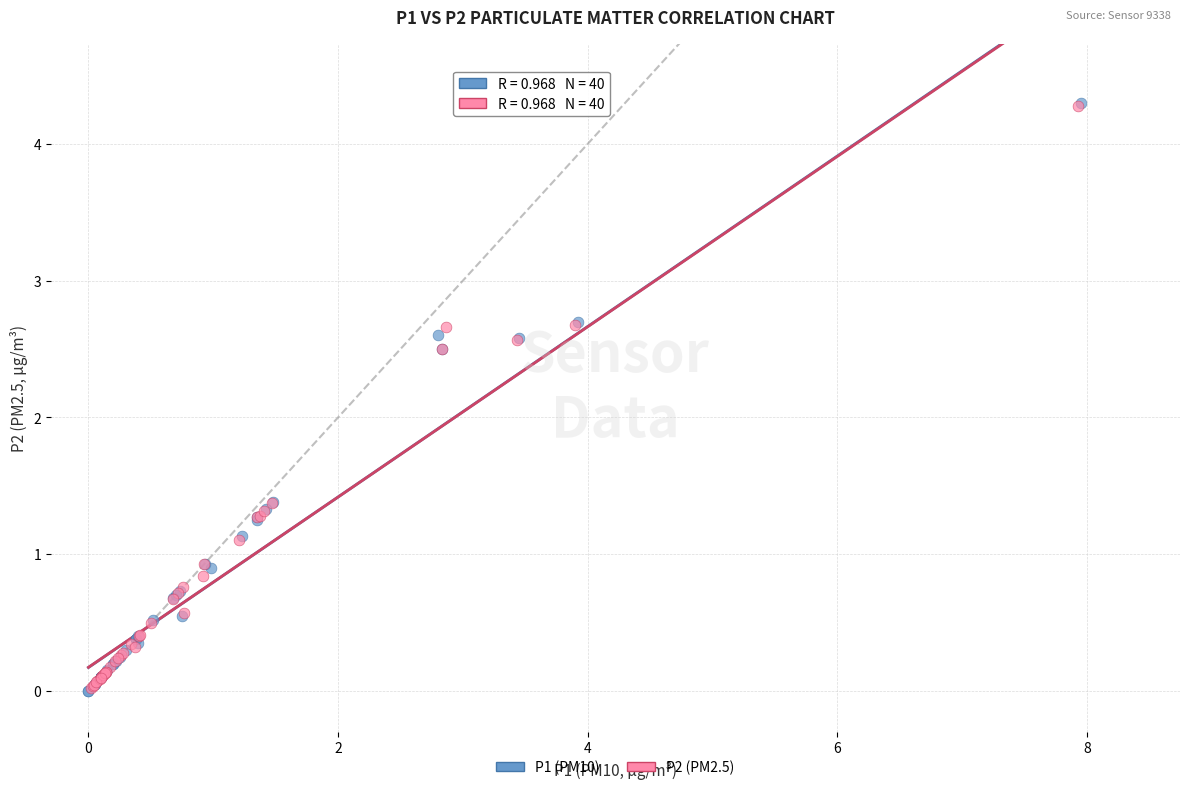

Which series has the largest Y range (max minus min)?

P1 (PM10)